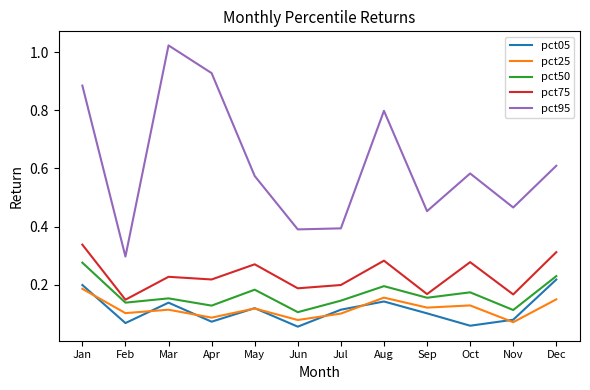

The value of pct05 at Jun is 0.1. True or false?

True